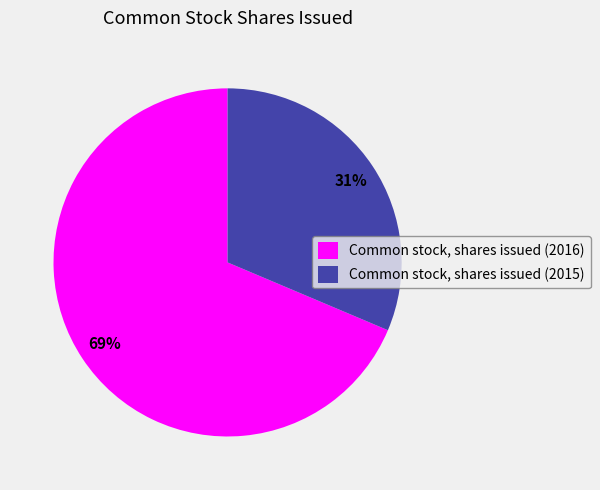

Which category has the biggest portion of the pie?

Common stock, shares issued (2016)